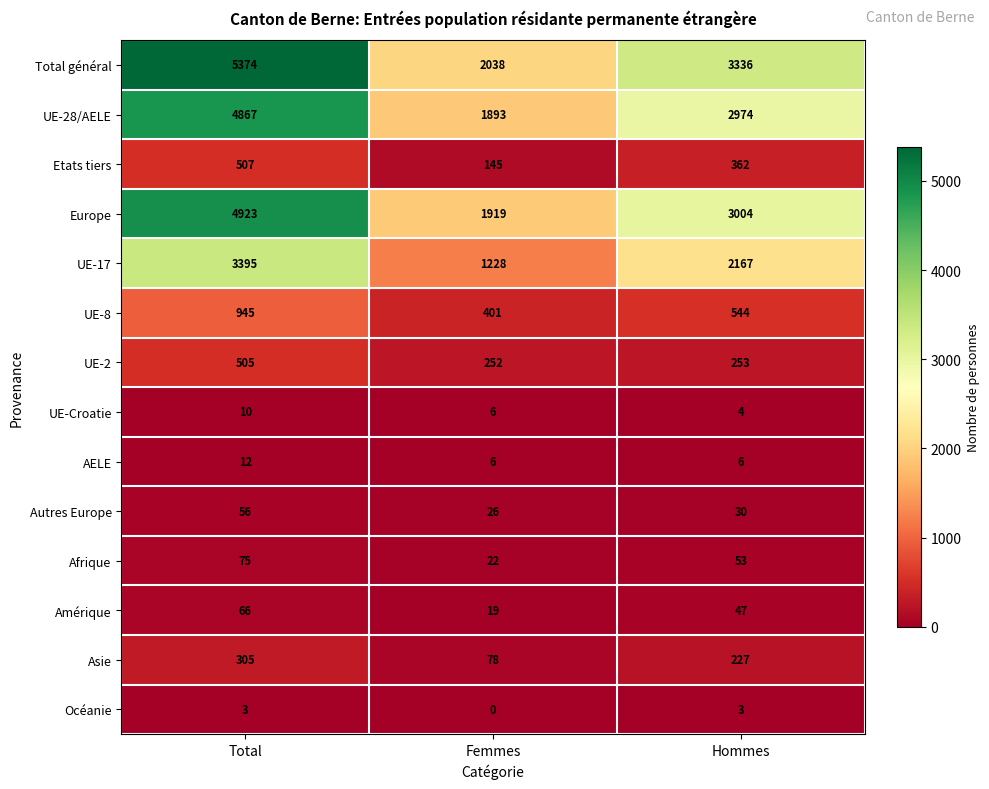

The value of Asie at Femmes is 78. True or false?

True